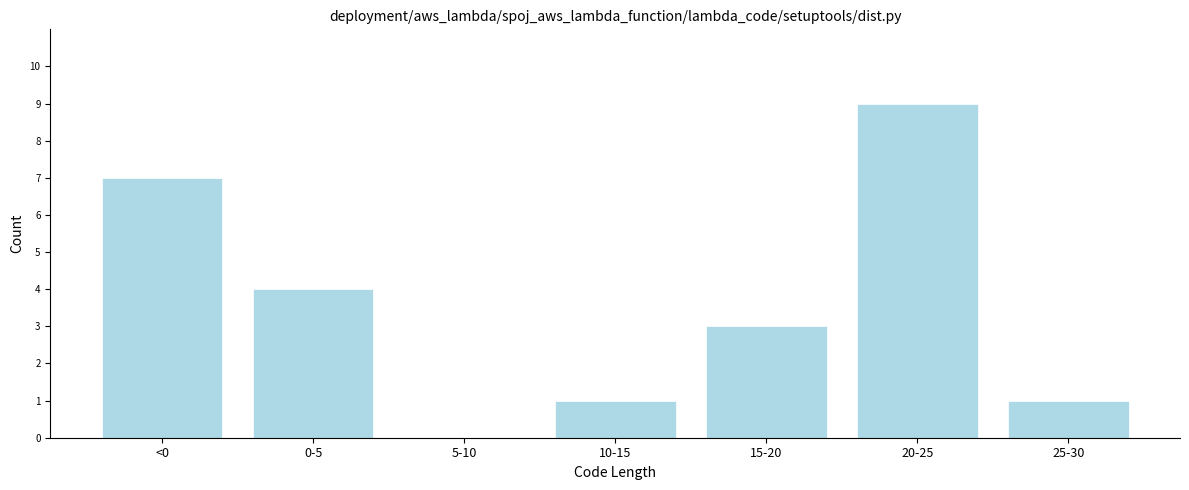

Reading left to right, transcribe all the data shown in this chart.

<0=7	0-5=4	5-10=0	10-15=1	15-20=3	20-25=9	25-30=1